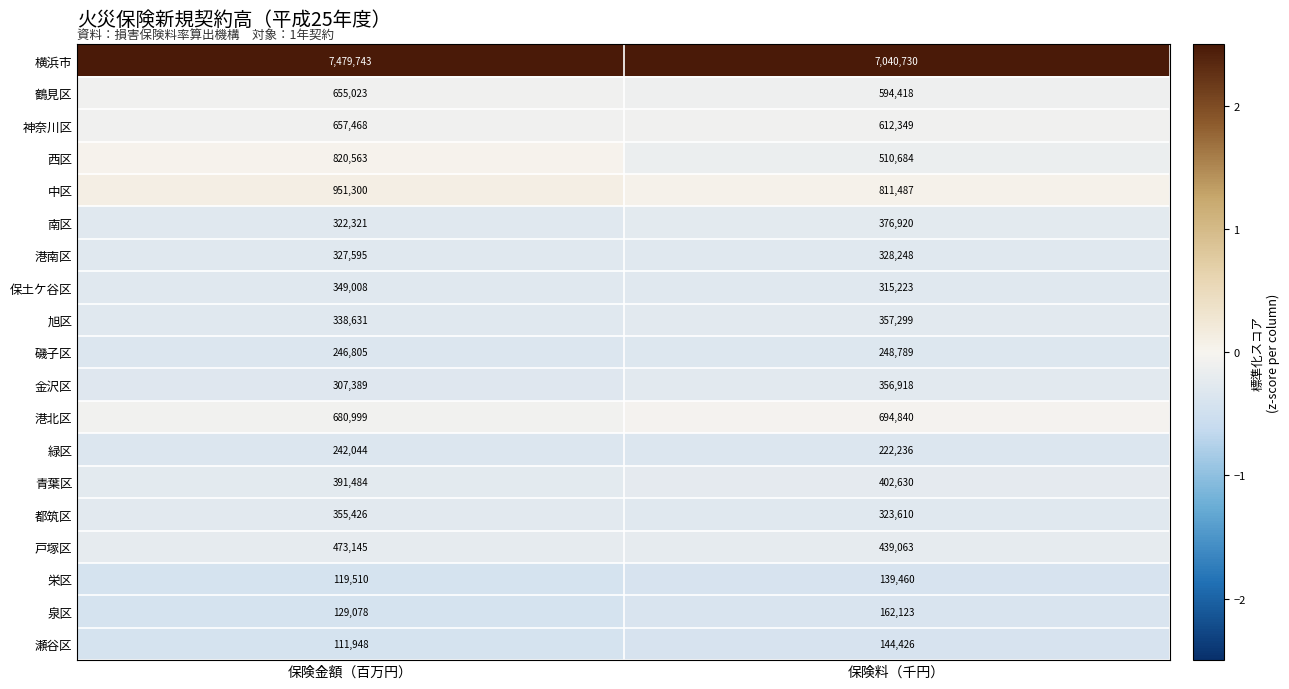

What is the smallest value displayed?

111948